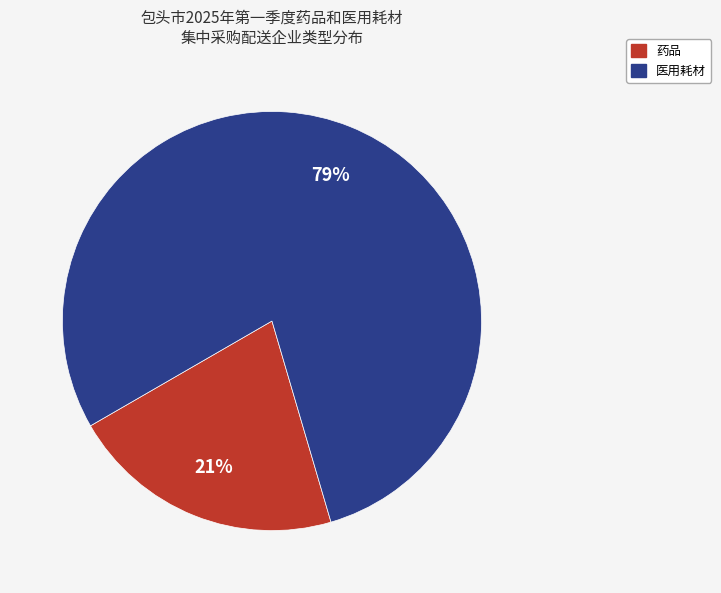

To the nearest percent, what is the combined percentage of 医用耗材 and 药品?

100%